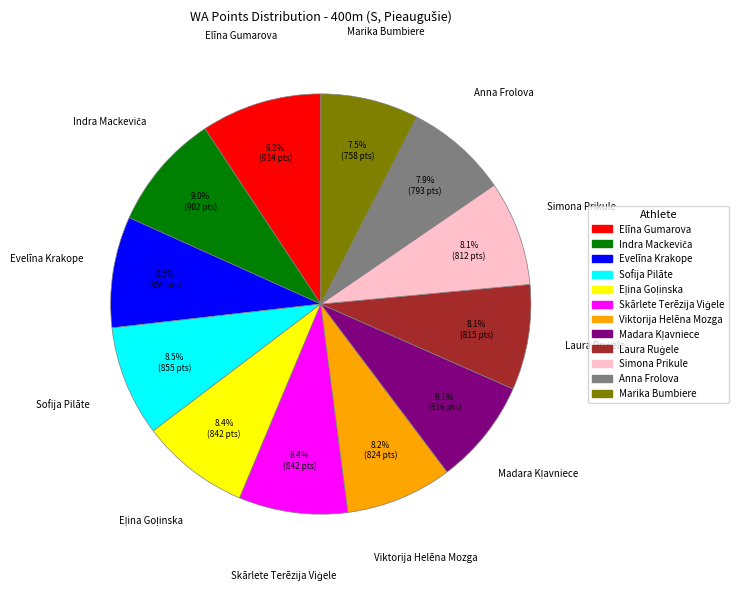

Is the sum of Sofija Pilāte and Viktorija Helēna Mozga greater than half?

No